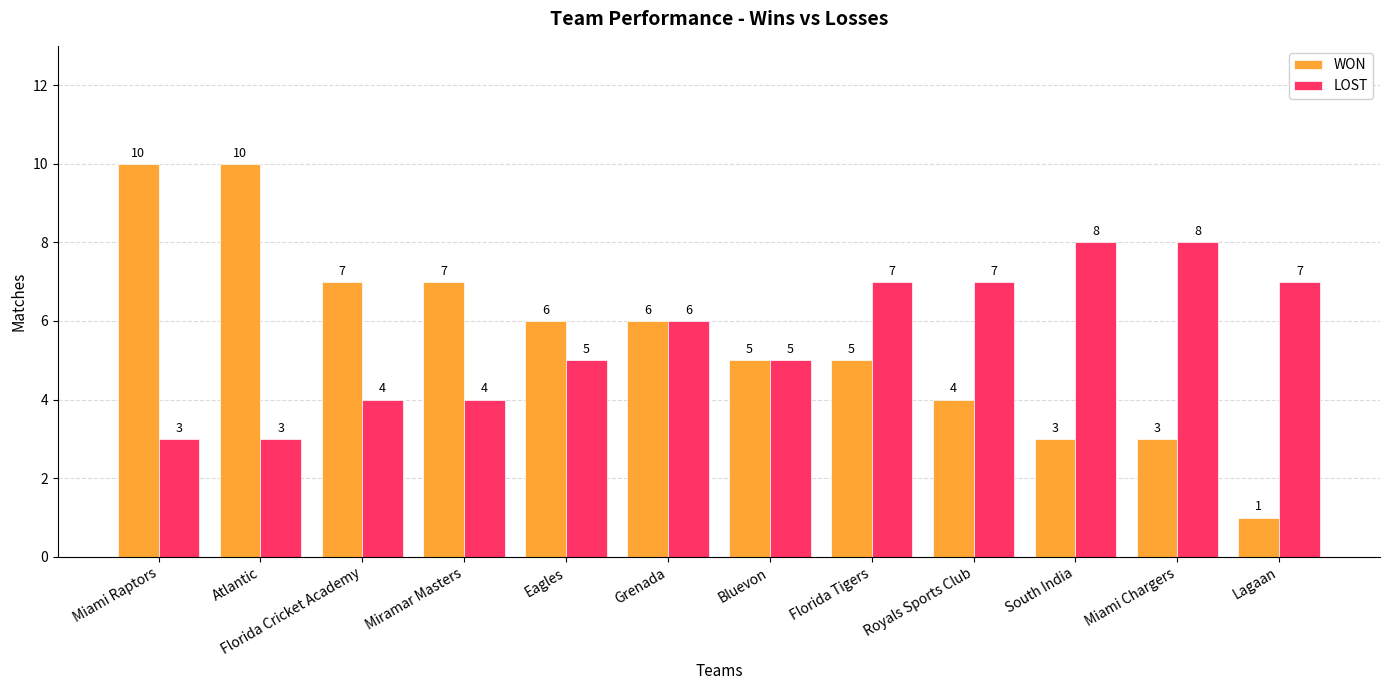

Count the number of data series in this chart.

2